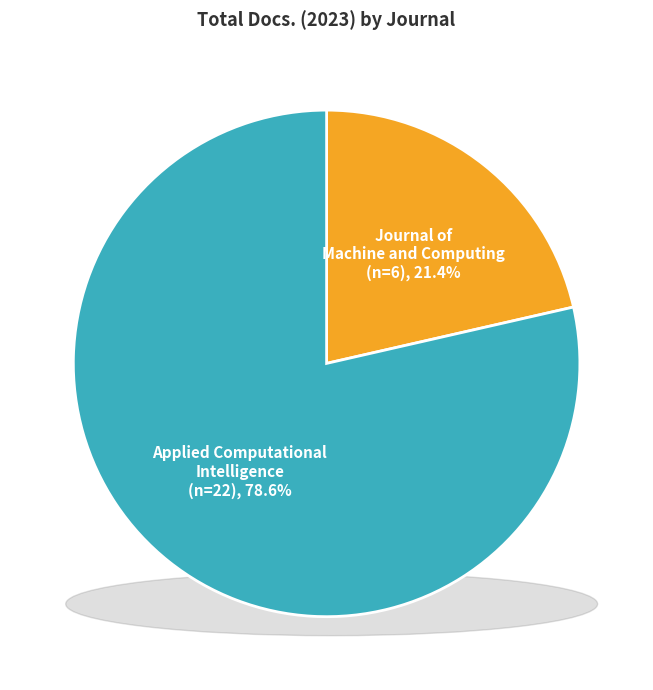

What is the smallest slice in the pie chart?

Journal of Machine and Computing